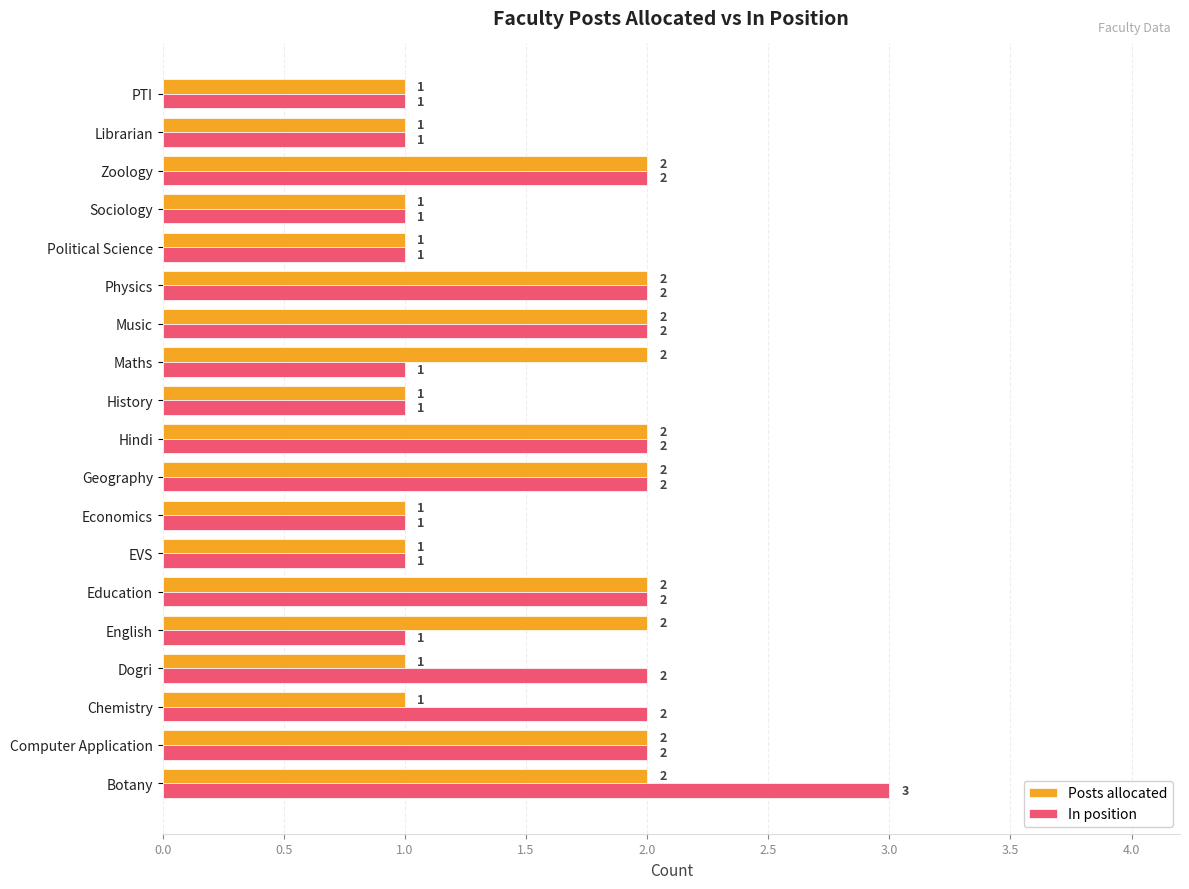

What is the sum of all In position values?

30